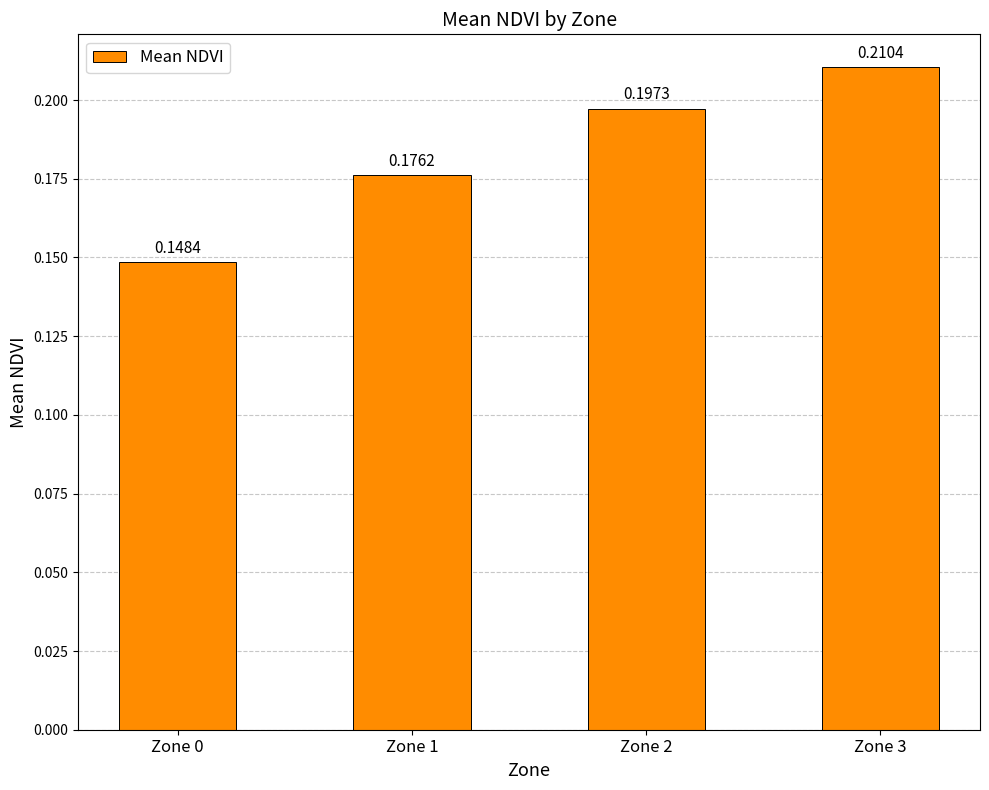

What is the change in value from Zone 0 to Zone 3?

+0.1